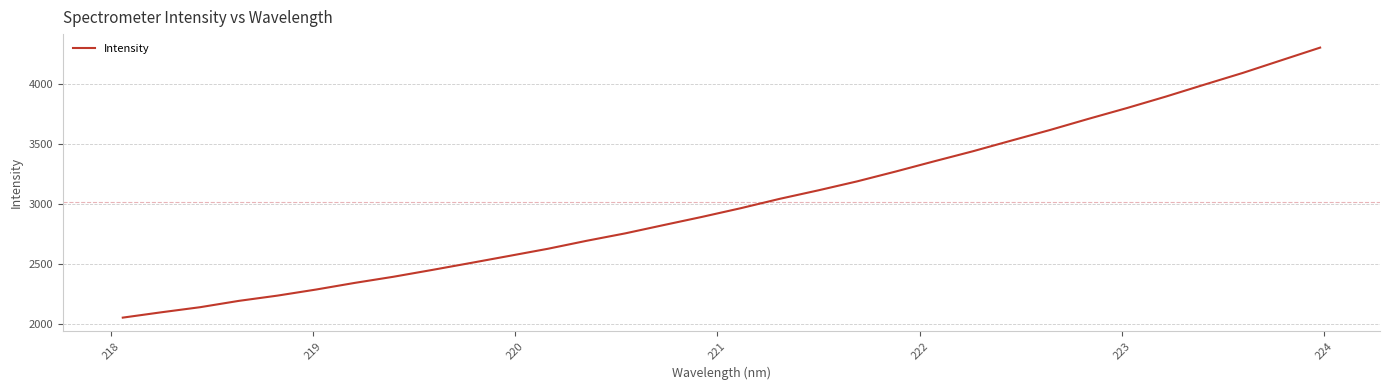

What is the smallest value displayed?

2052.3